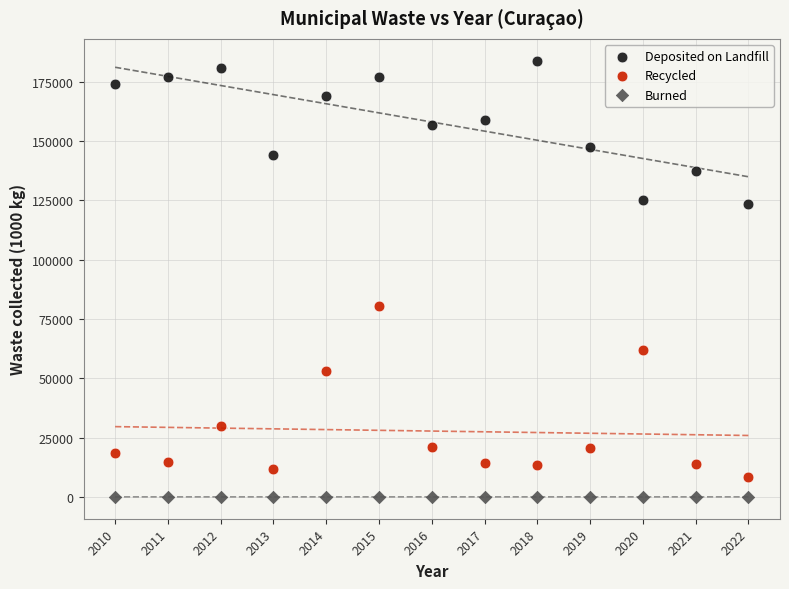

Which series reaches the minimum Y coordinate?

Burned